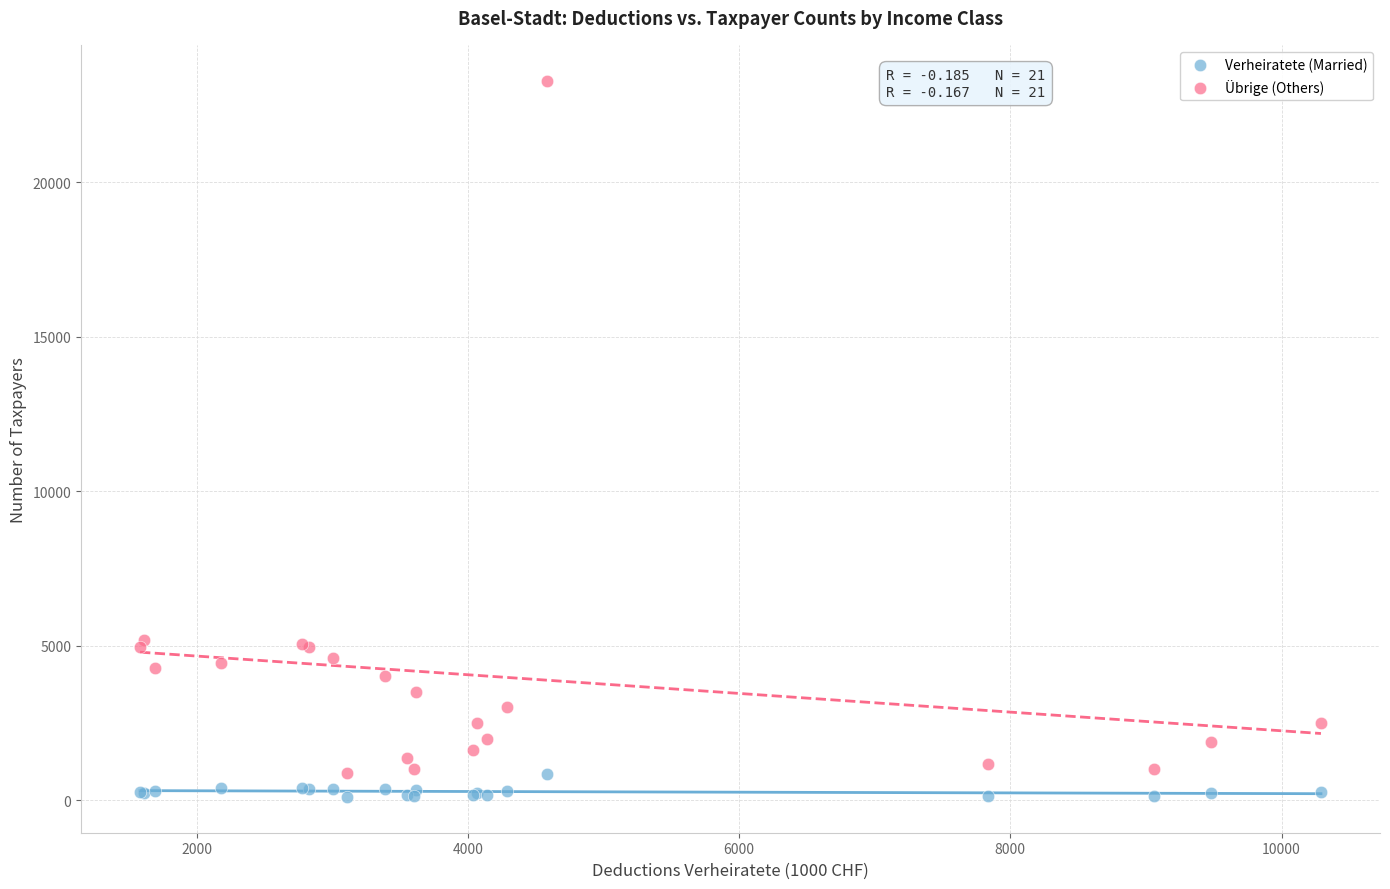

Which series contains the highest Y value?

Übrige (Others)